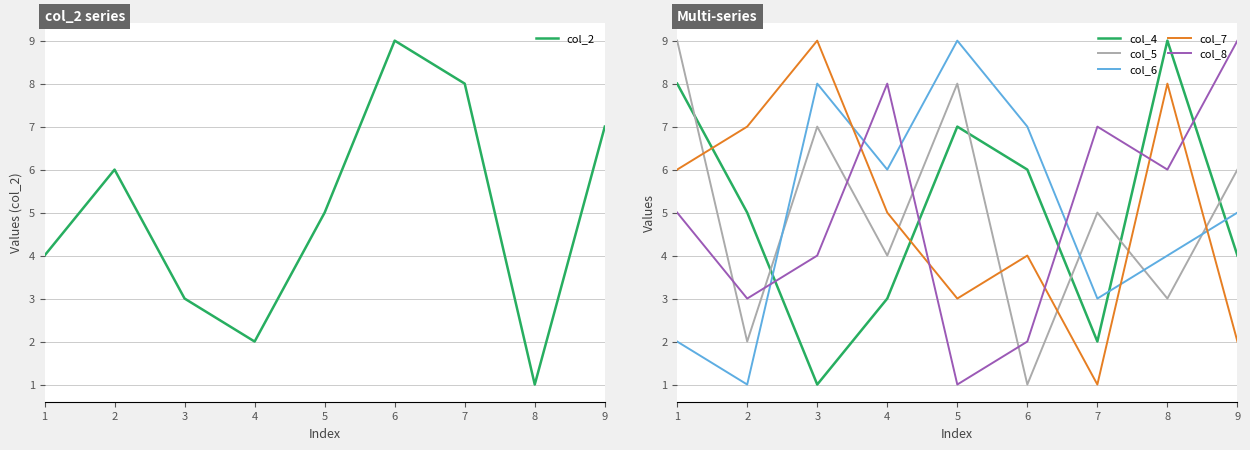

What is the smallest value displayed?

1